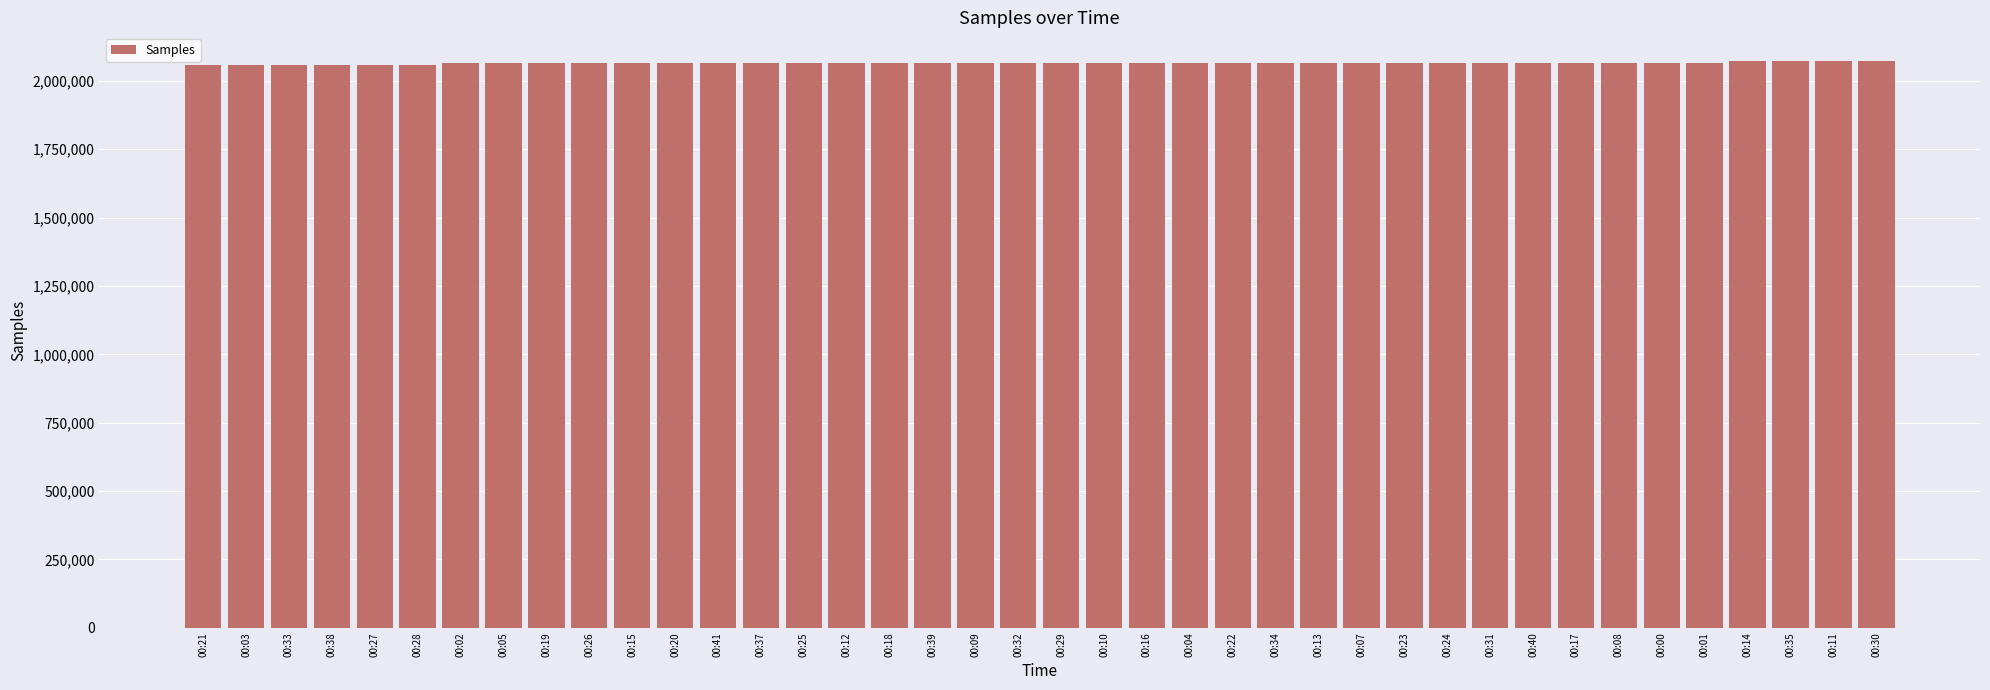

What is the label of the 32nd bar from the right?

00:19